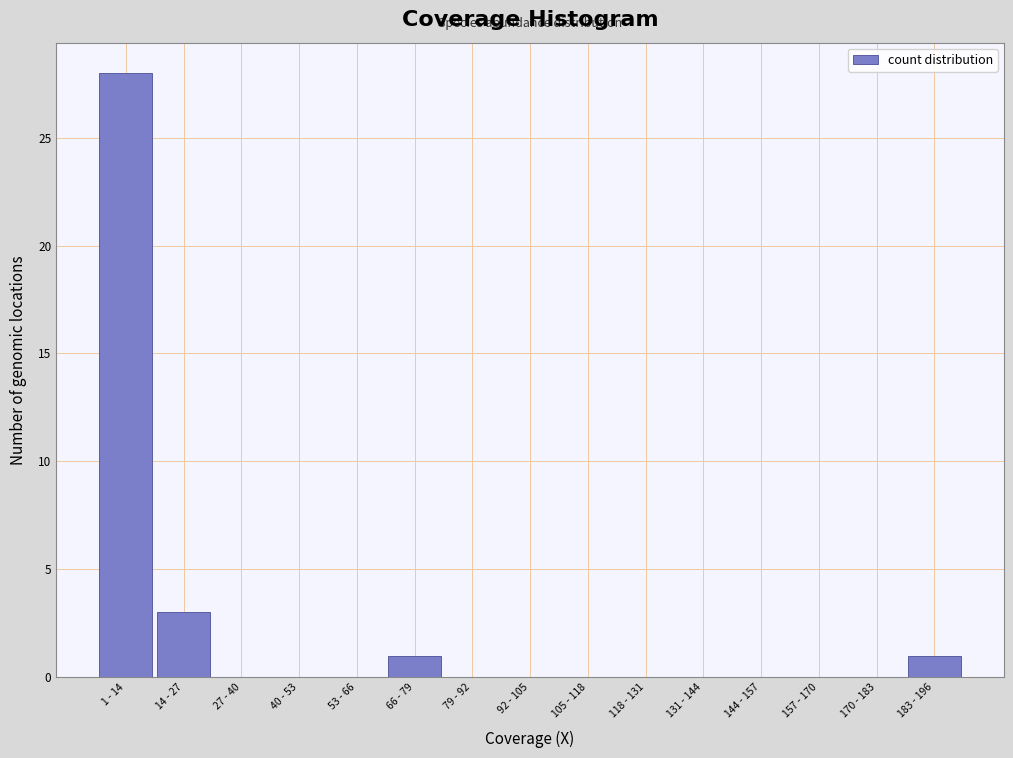

Reading left to right, extract all data points from this chart.

1 - 14=28	14 - 27=3	27 - 40=0	40 - 53=0	53 - 66=0	66 - 79=1	79 - 92=0	92 - 105=0	105 - 118=0	118 - 131=0	131 - 144=0	144 - 157=0	157 - 170=0	170 - 183=0	183 - 196=1